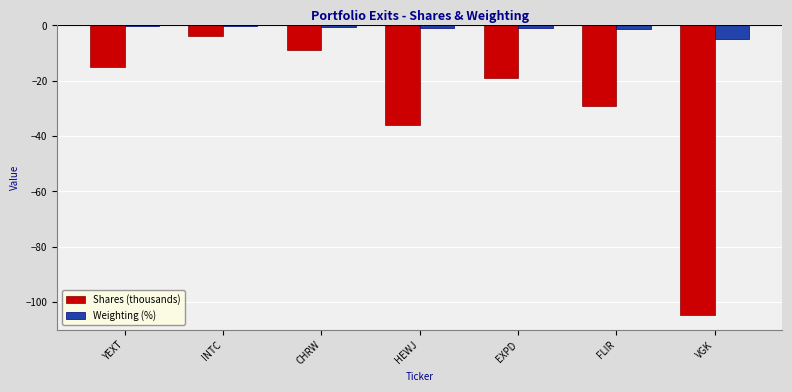

True or false: Shares (thousands) has a value of -19.0 at EXPD.

True